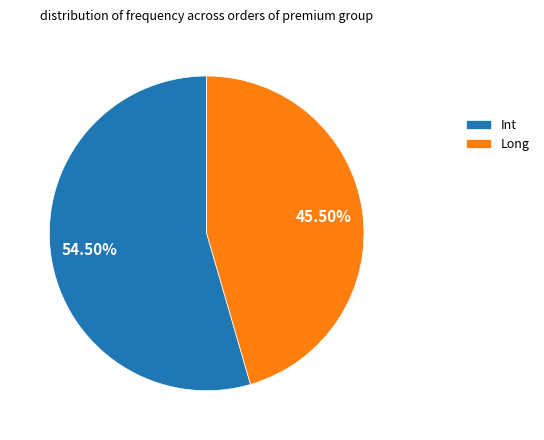

Rank the categories by value from highest to lowest.

Int, Long